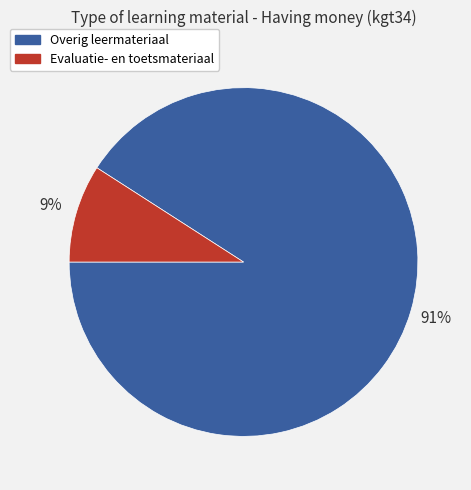

True or false: Overig leermateriaal accounts for 99% of the total.

False